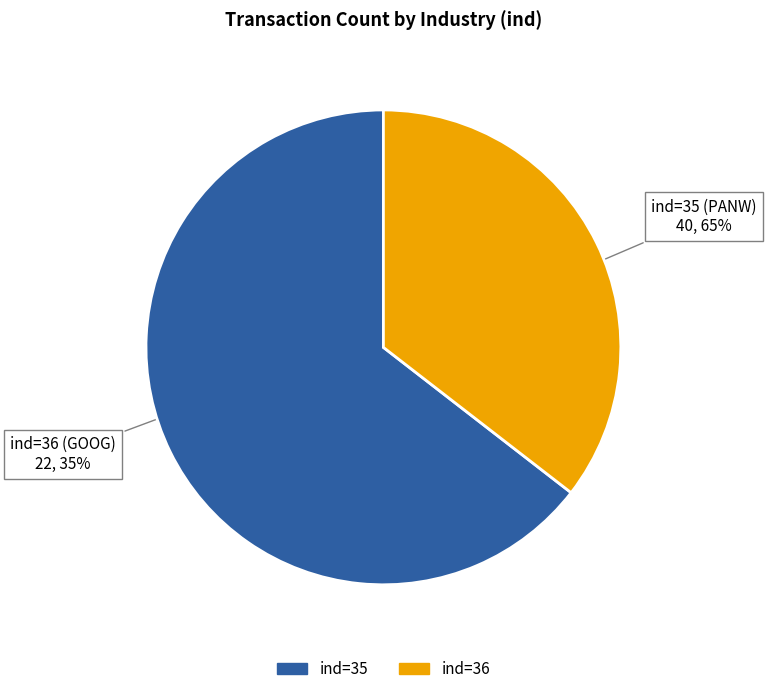

Is there a majority slice in this chart?

Yes